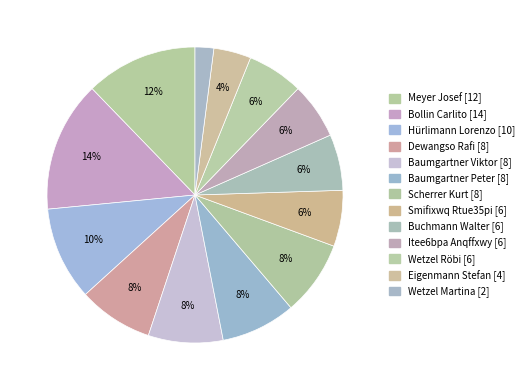

What is the total percentage of Eigenmann Stefan [4] and Hürlimann Lorenzo [10]?

14.3%